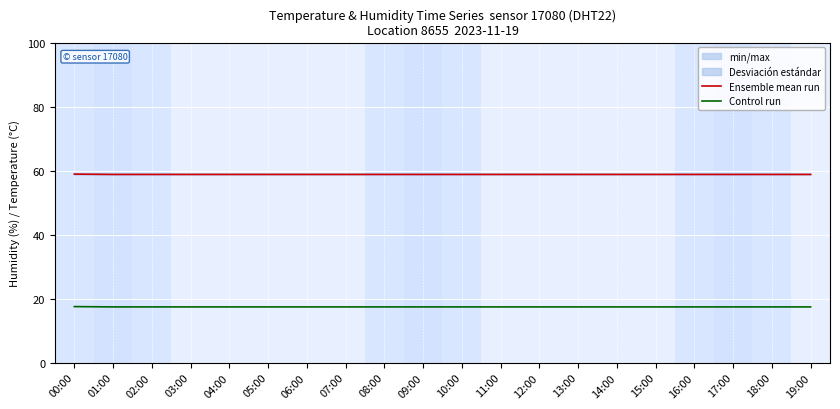

What is the average value of the Ensemble mean run series?

58.8